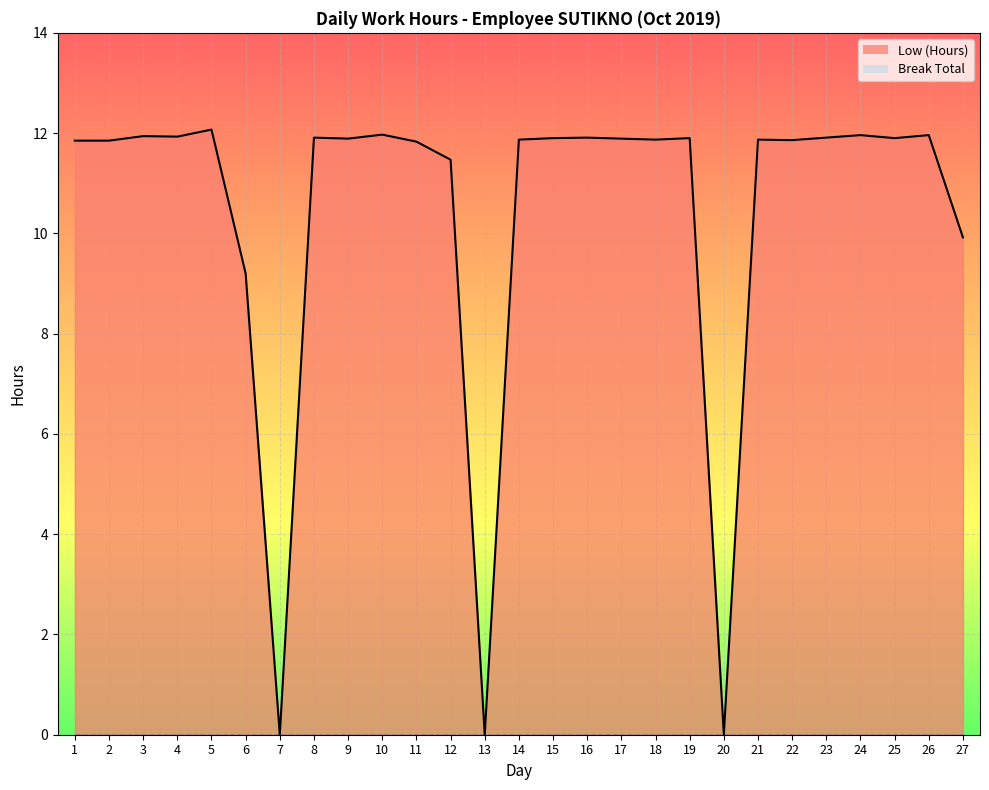

Where is the data nearest to the value 6?

6